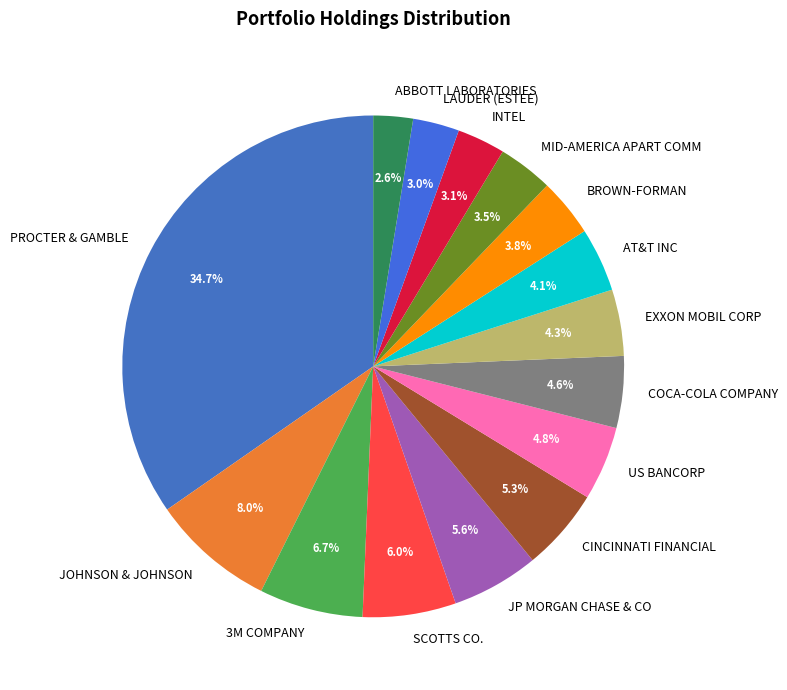

Is there any slice that represents more than half of the pie?

No